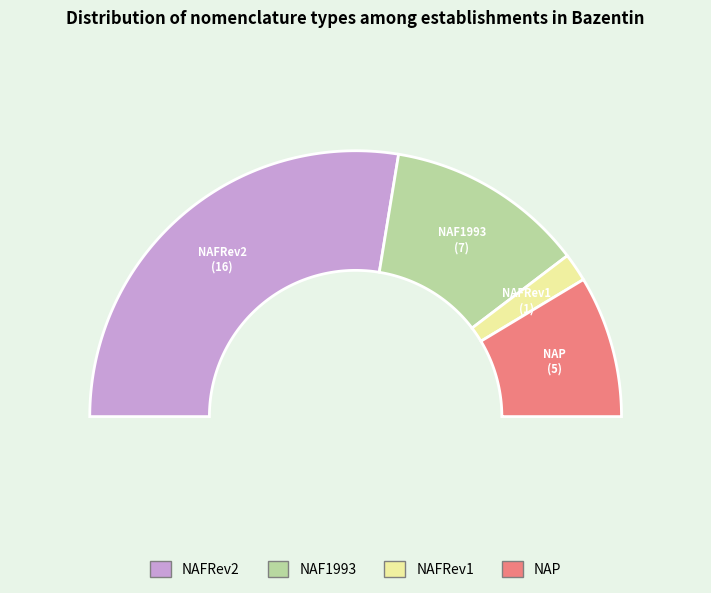

To the nearest percent, what is the combined percentage of NAFRev1 and NAF1993?

28%